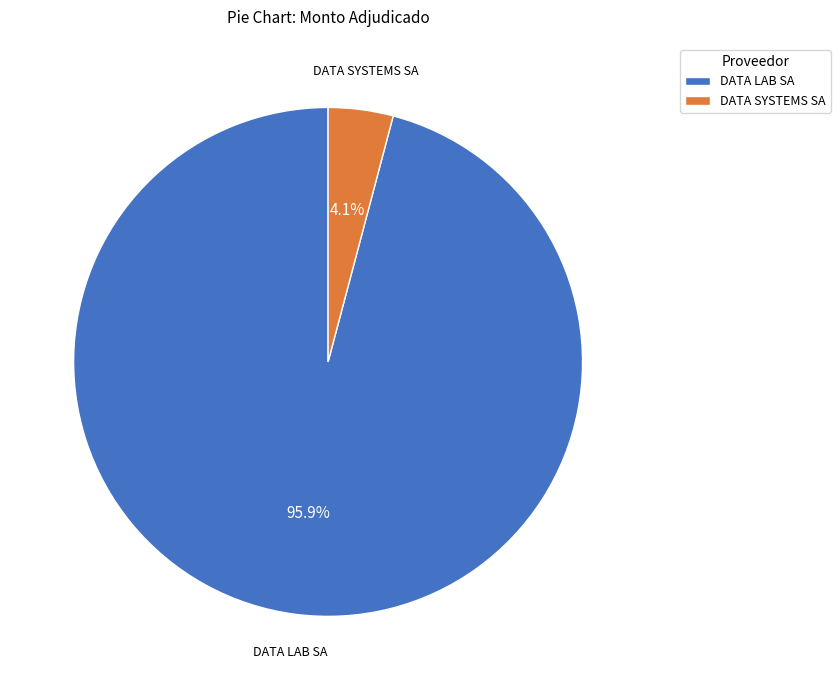

True or false: DATA LAB SA accounts for 83% of the total.

False